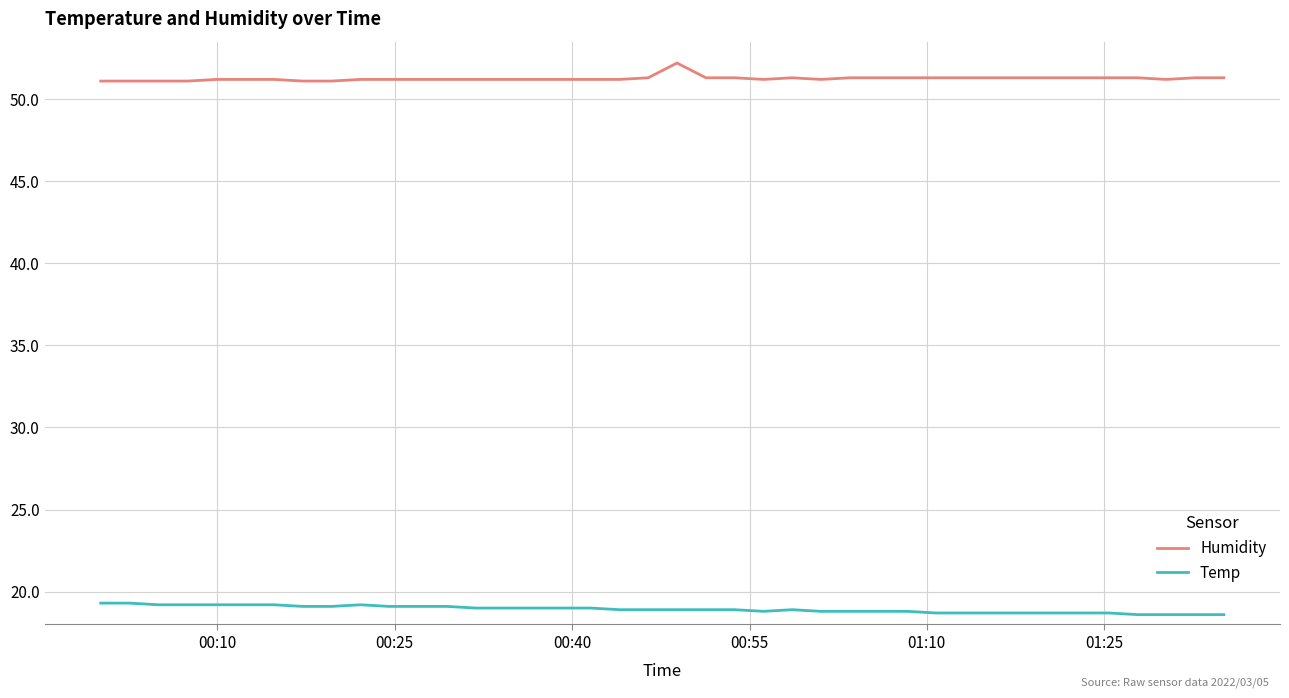

Which series has the largest total across all categories?

Humidity